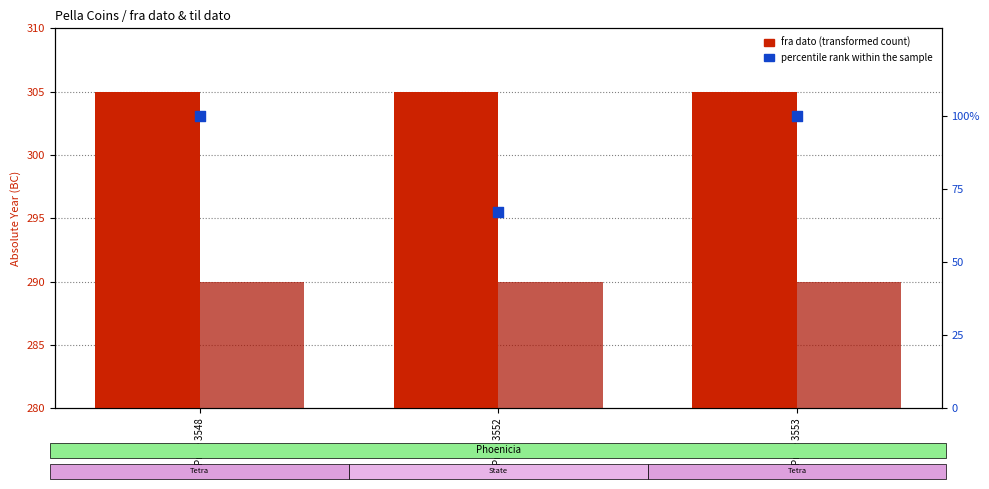

What is the total value across all series at Price 3553?

695